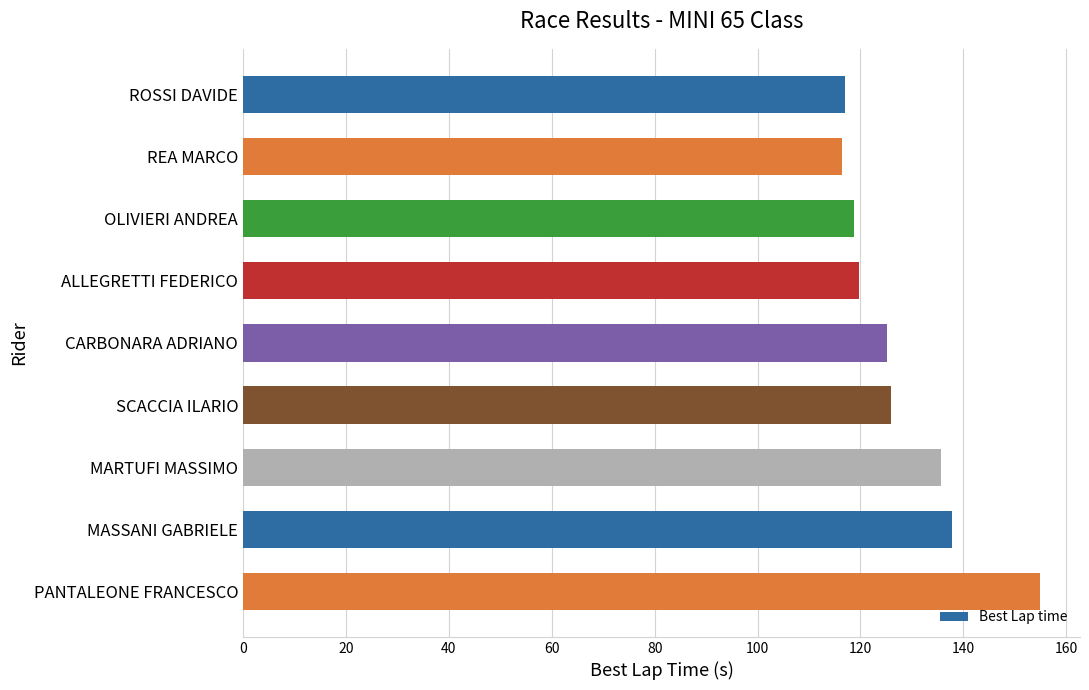

Does the chart contain stacked bars?

No